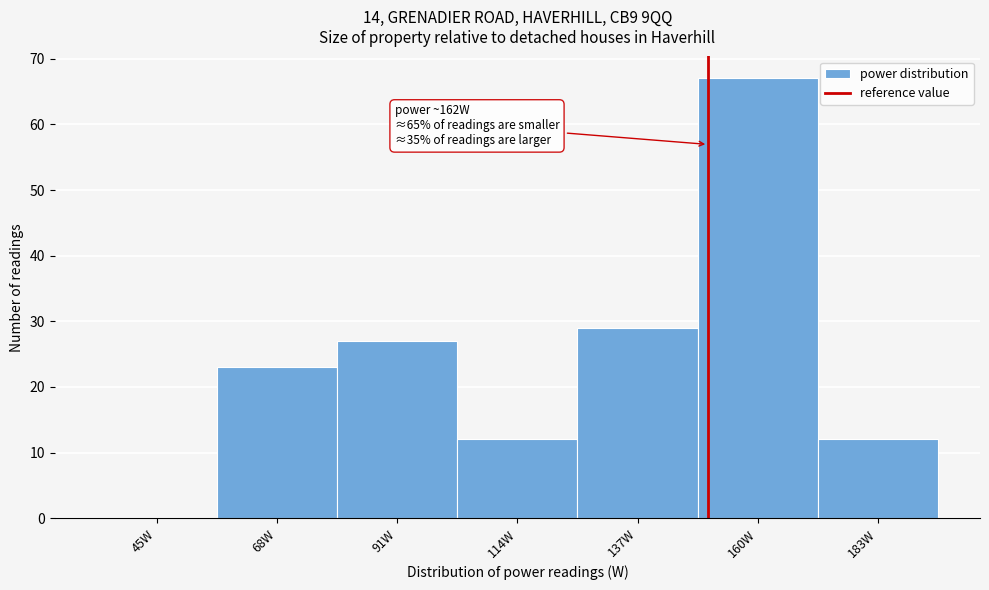

Reading left to right, what are all the values shown in this chart?

45W=0	68W=23	91W=27	114W=12	137W=29	160W=67	183W=12